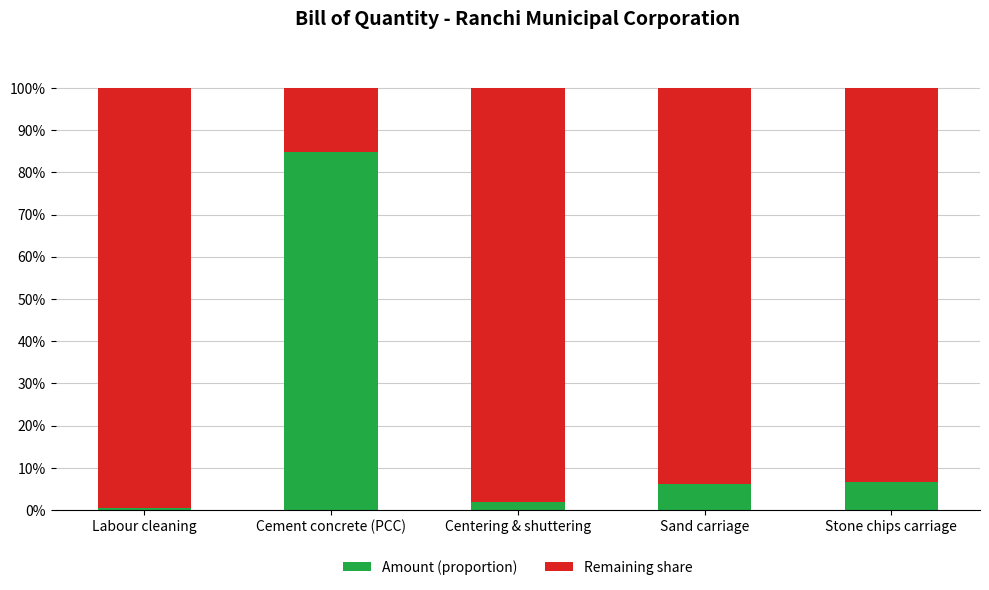

Does the chart contain any negative values?

No